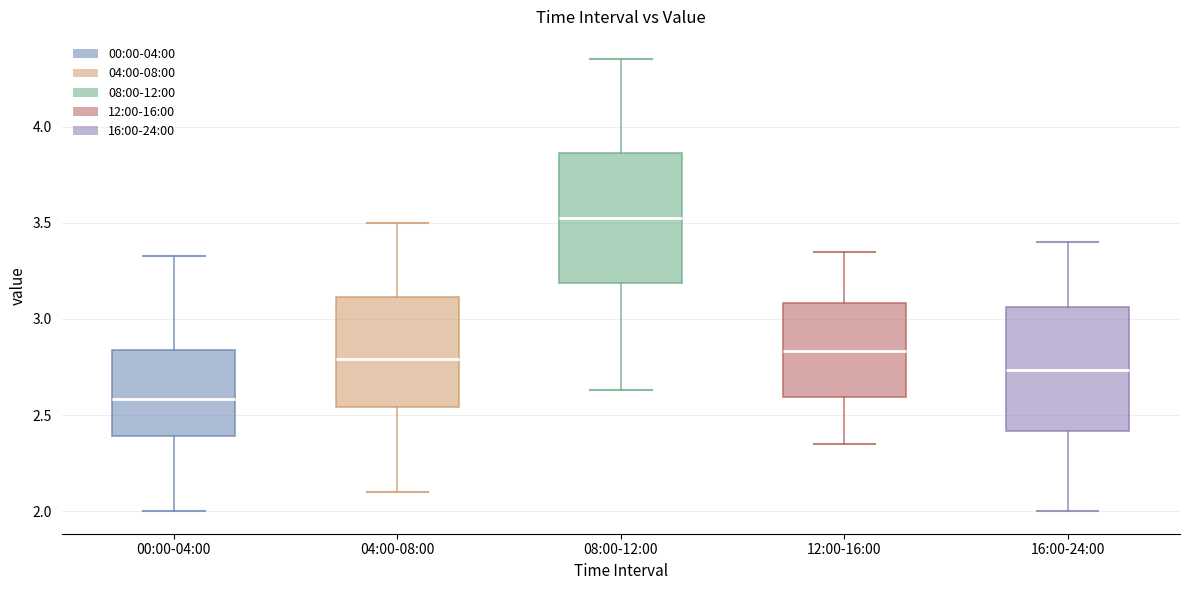

Reading left to right, read every box against the y-axis: the position of its median line, the range the box covers, and the ends of its whiskers. The values are not printed on the chart, so give them approximately, as read against the axis.

00:00-04:00: median 2.60, box 2.40 to 2.85, whiskers 2.00 to 3.35
04:00-08:00: median 2.80, box 2.55 to 3.10, whiskers 2.10 to 3.50
08:00-12:00: median 3.55, box 3.20 to 3.85, whiskers 2.65 to 4.35
12:00-16:00: median 2.85, box 2.60 to 3.10, whiskers 2.35 to 3.35
16:00-24:00: median 2.75, box 2.40 to 3.05, whiskers 2.00 to 3.40